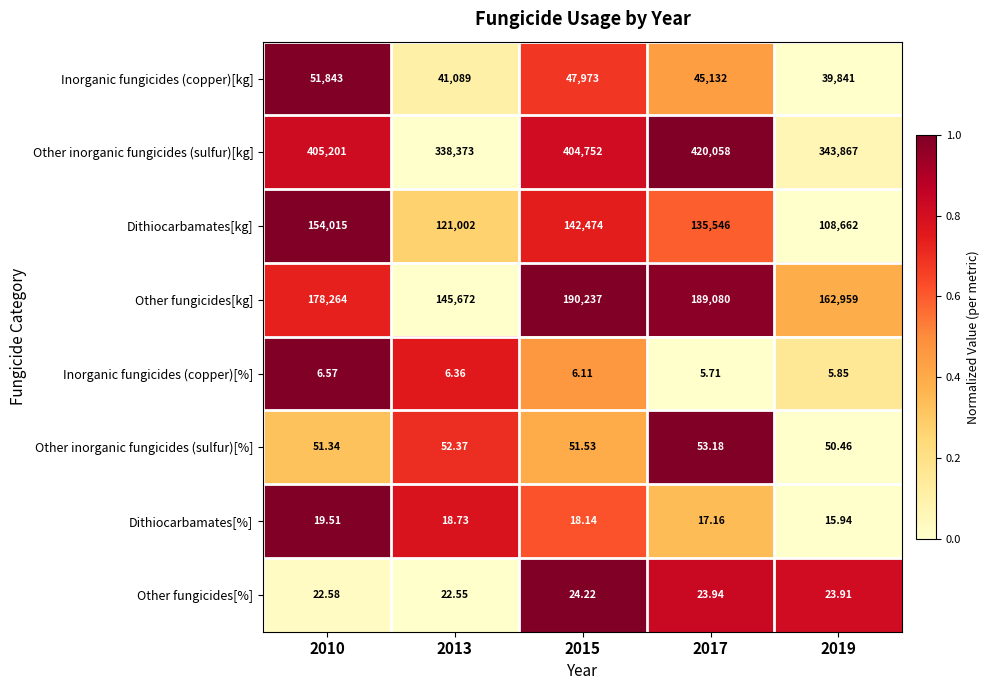

Rank the series by their maximum value, from lowest to highest.

Inorganic fungicides (copper)[%], Dithiocarbamates[%], Other fungicides[%], Other inorganic fungicides (sulfur)[%], Inorganic fungicides (copper)[kg], Dithiocarbamates[kg], Other fungicides[kg], Other inorganic fungicides (sulfur)[kg]